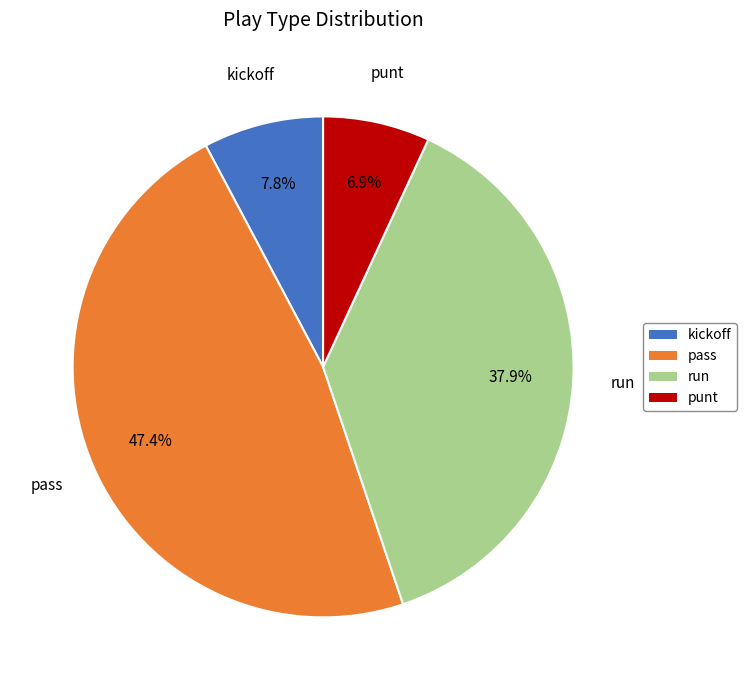

Which slice is the largest?

pass